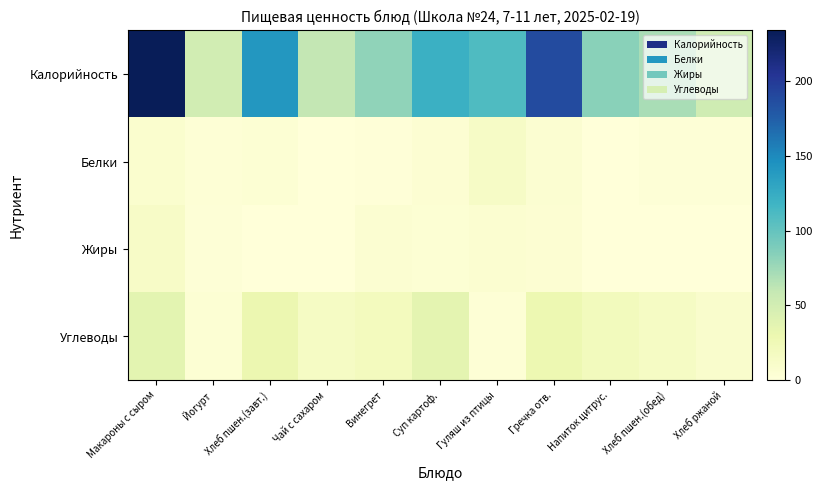

Which series has the largest range (max minus min)?

Калорийность